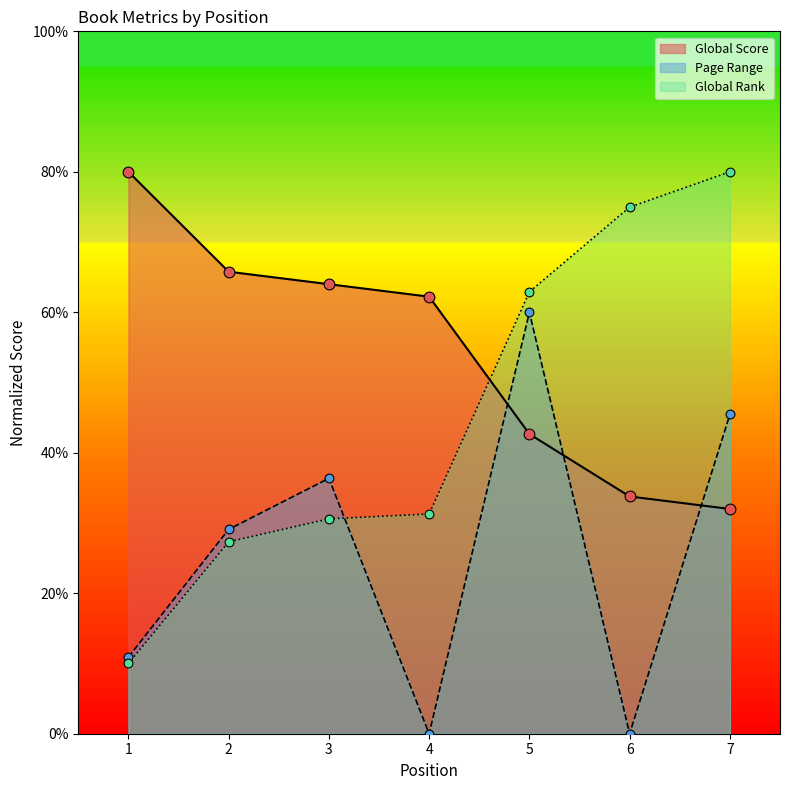

What are all the series names shown in the legend?

Global Score, Page Range, Global Rank